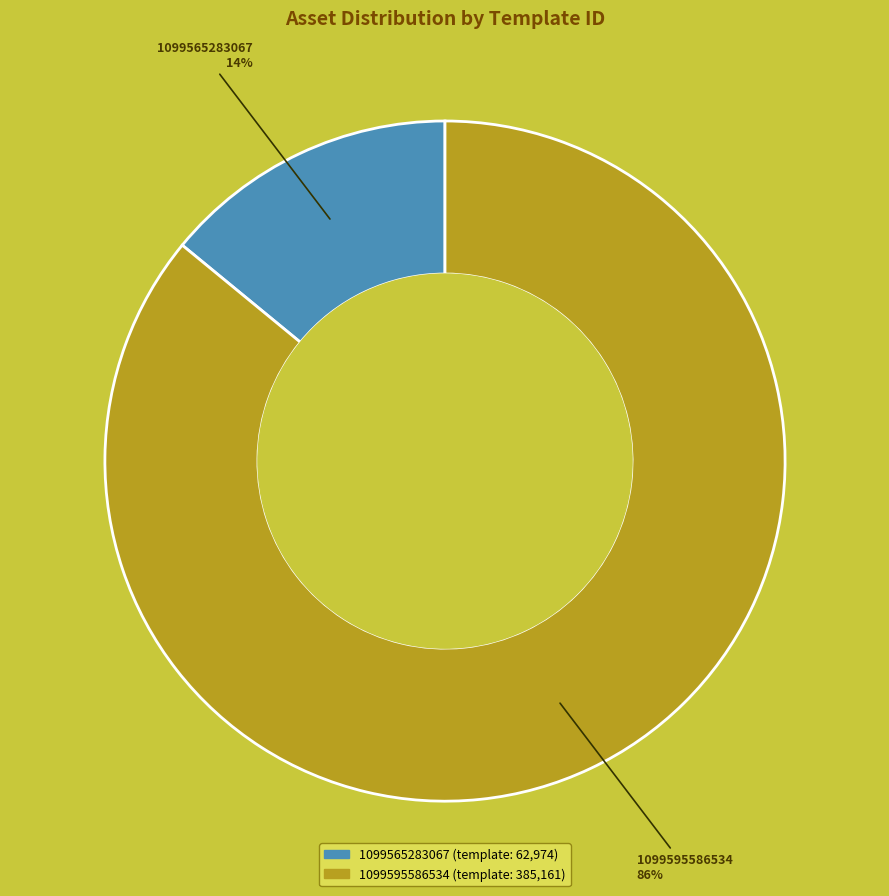

To the nearest percent, what percentage of the pie is 1099565283067?

14%